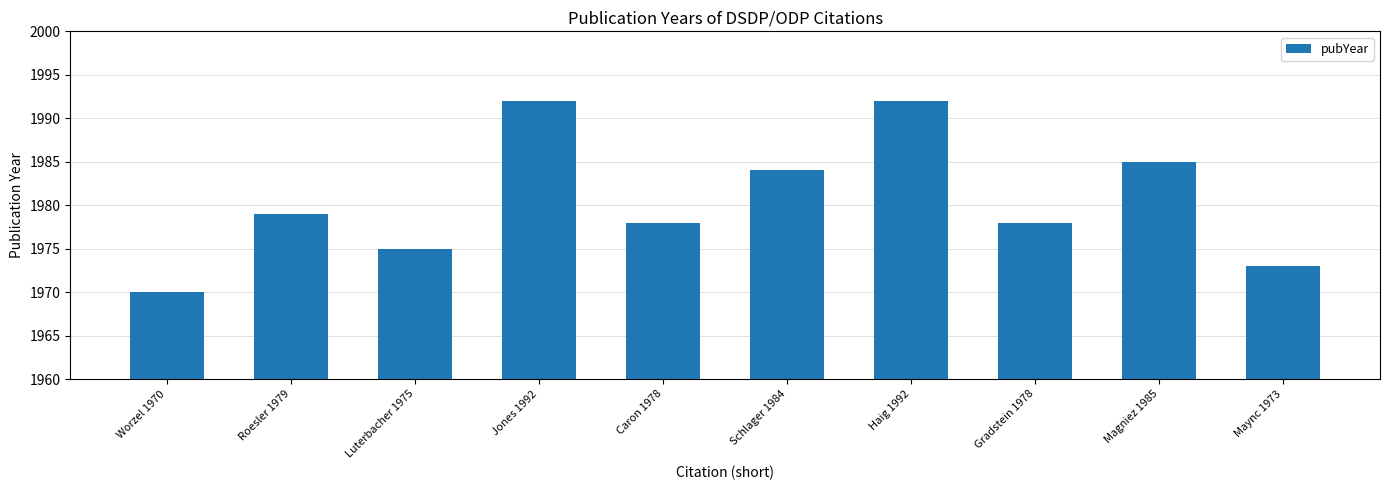

What is the difference between the second highest and minimum values?

22